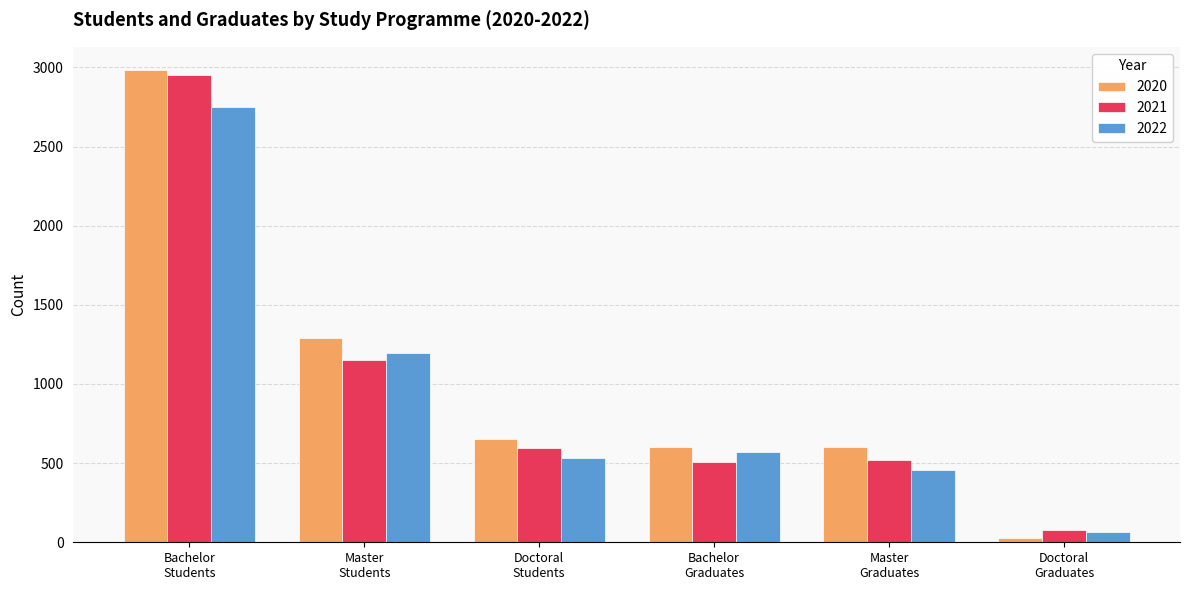

What is the maximum value for 2021?

2952